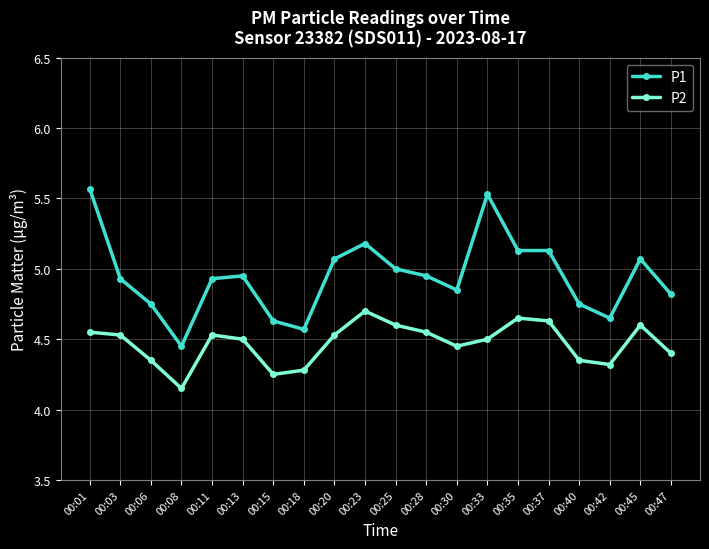

Which series has the largest total across all categories?

P1